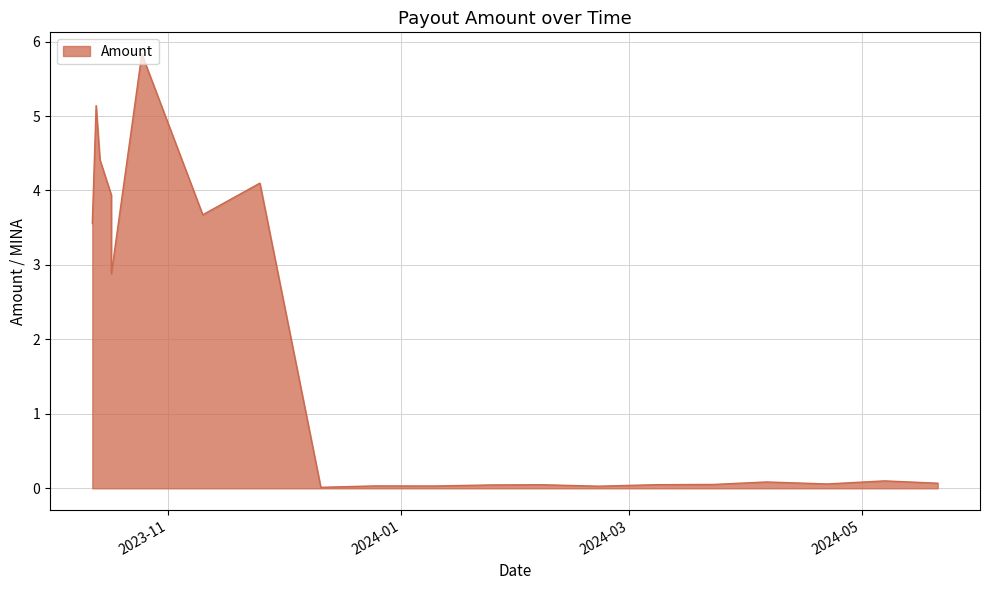

What is the change in value from 2024-02-22 to 2023-10-12?

+3.5